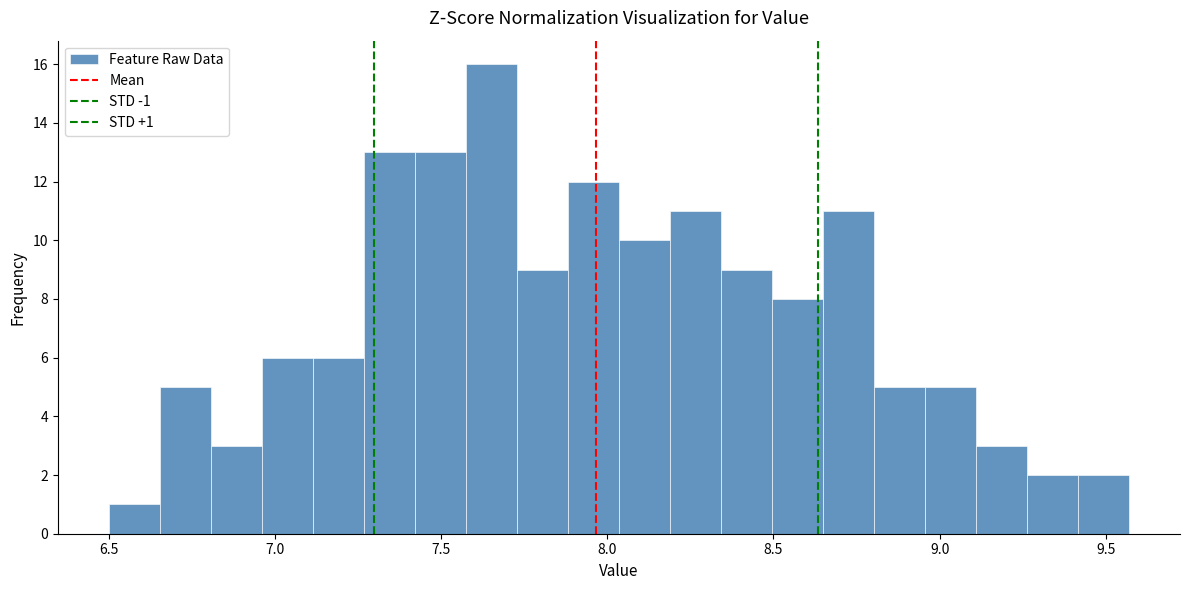

Read against the x-axis, roughly where is the centre of the tallest bar?

7.65